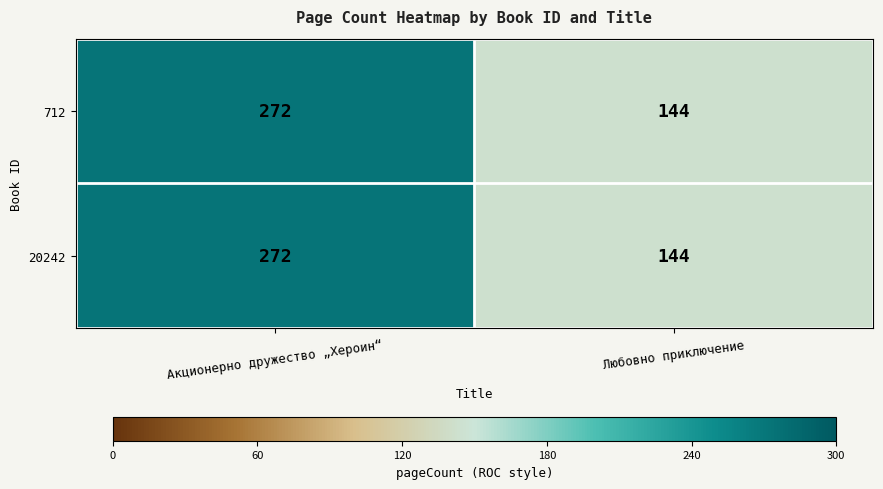

What is the highest value of the 20242 series?

272